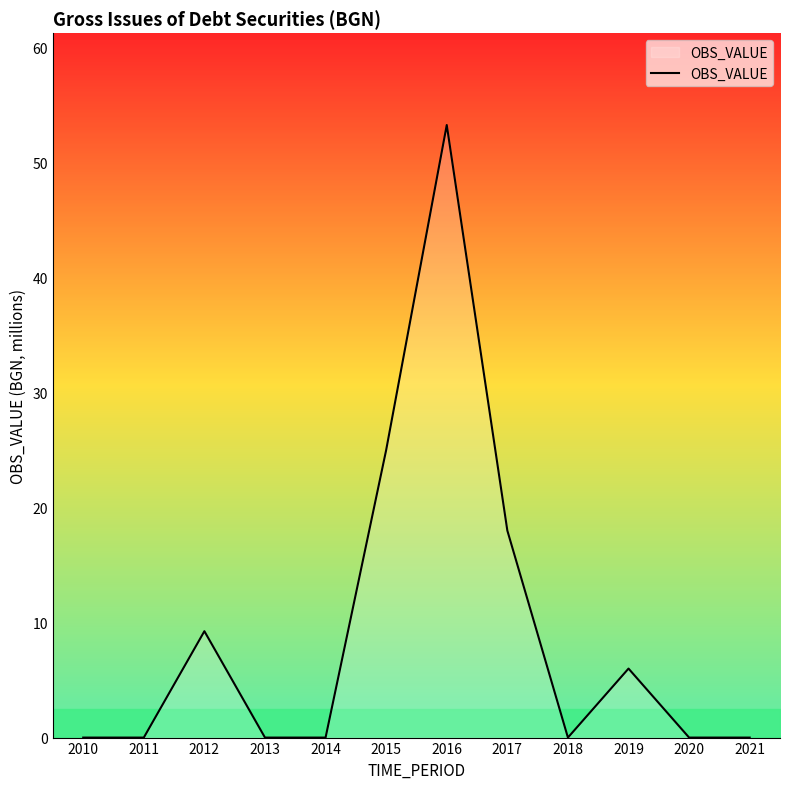

Which has a higher value, 2019 or 2010?

2019